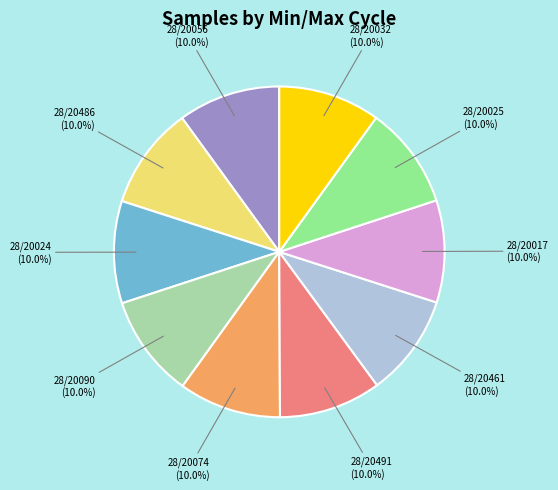

How many slices are in this pie chart?

10